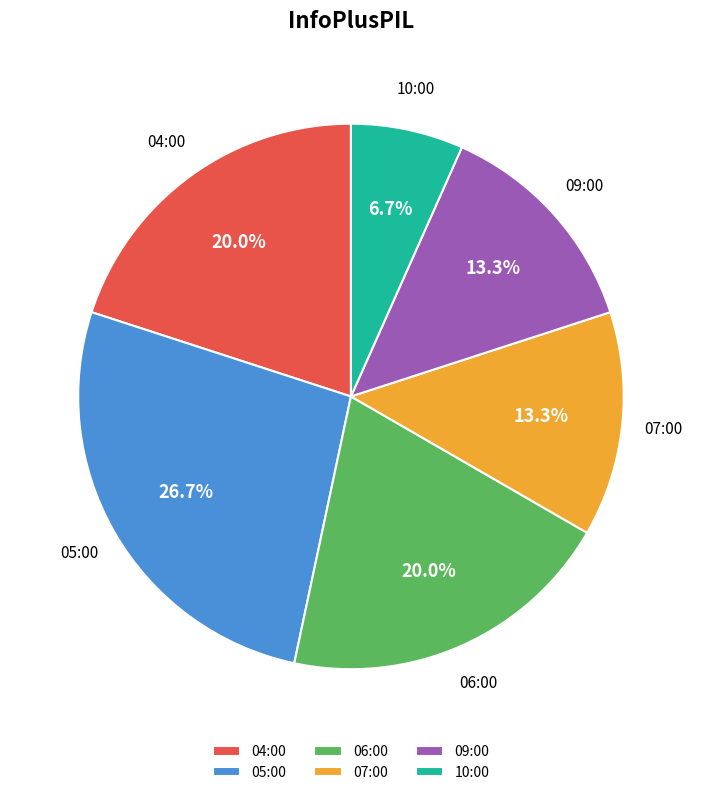

To the nearest percent, what is the difference between the largest and smallest slice percentages?

20%